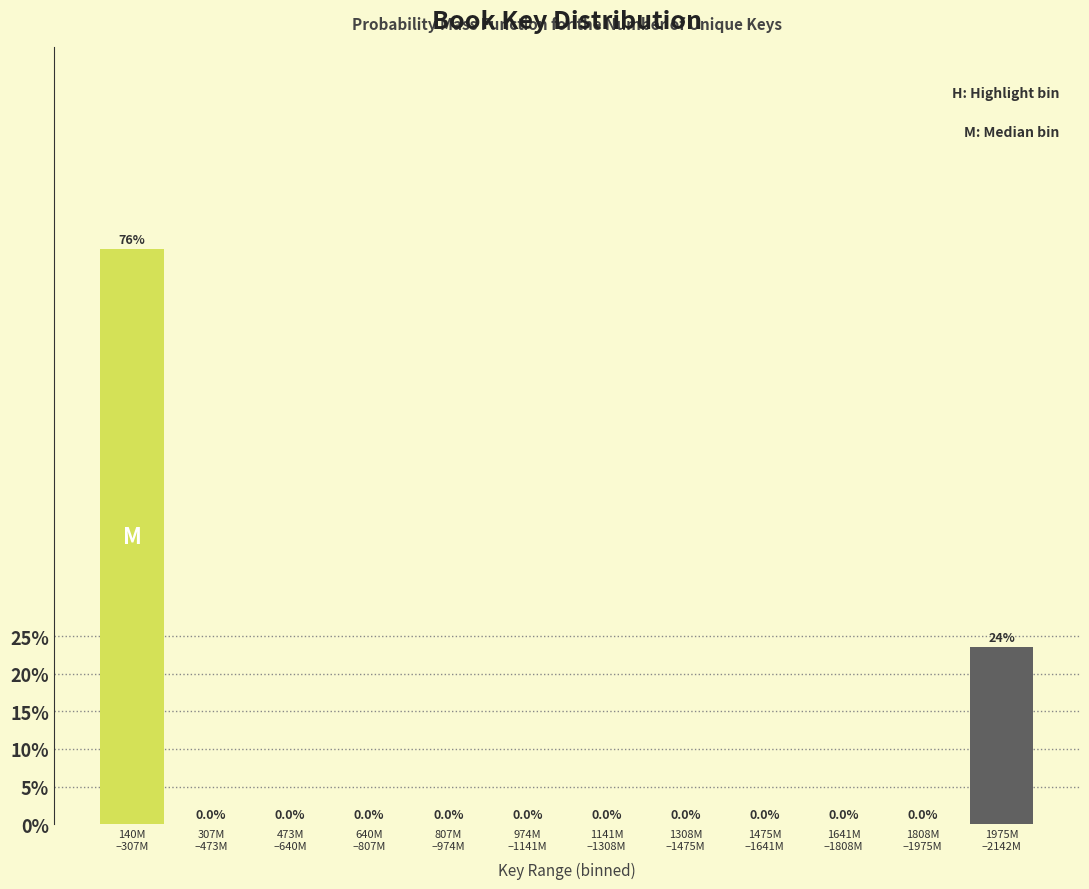

What is the maximum value shown in the chart?

76.5